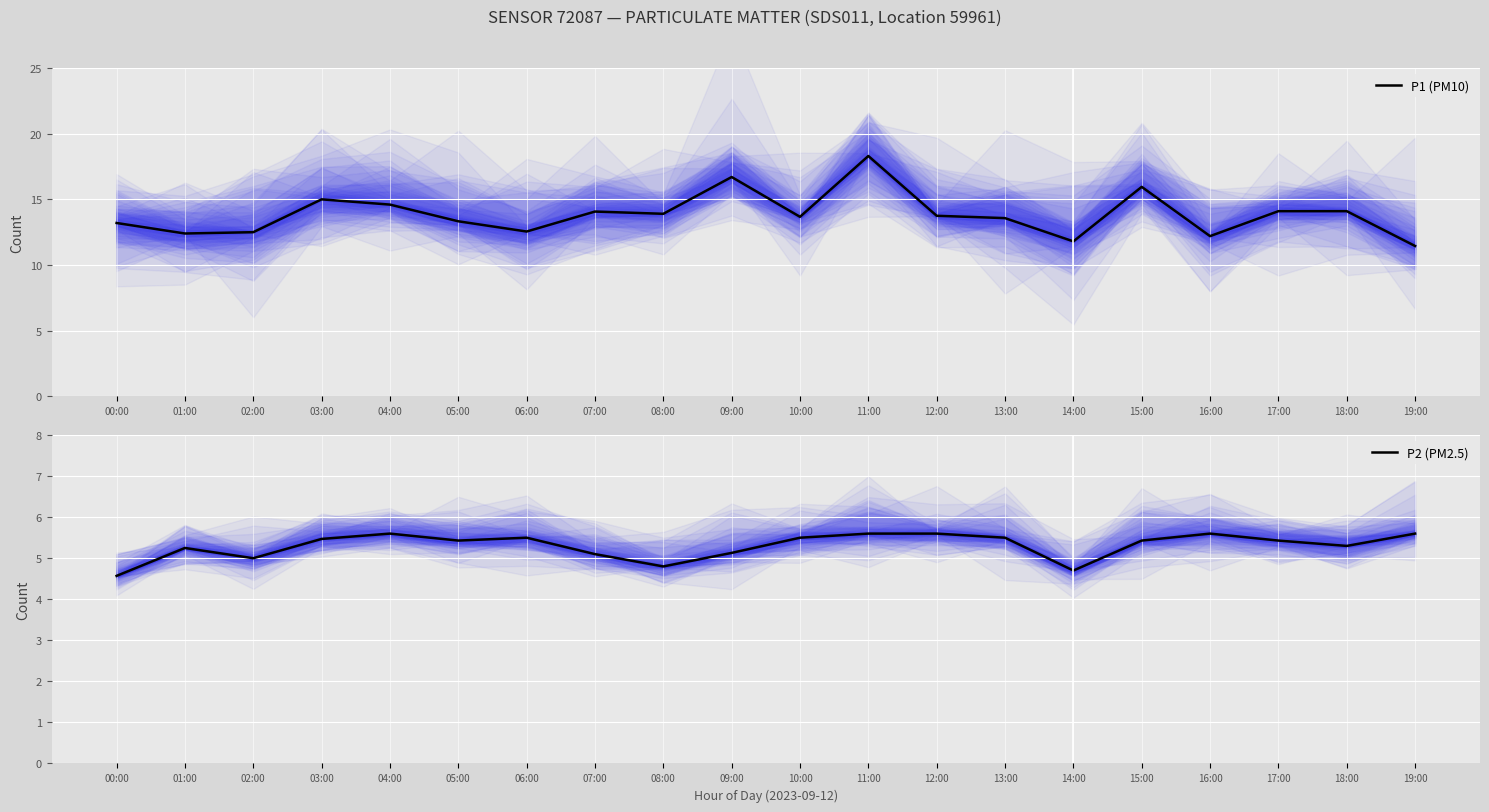

What are all the series names shown in the legend?

P1 (PM10), P2 (PM2.5)